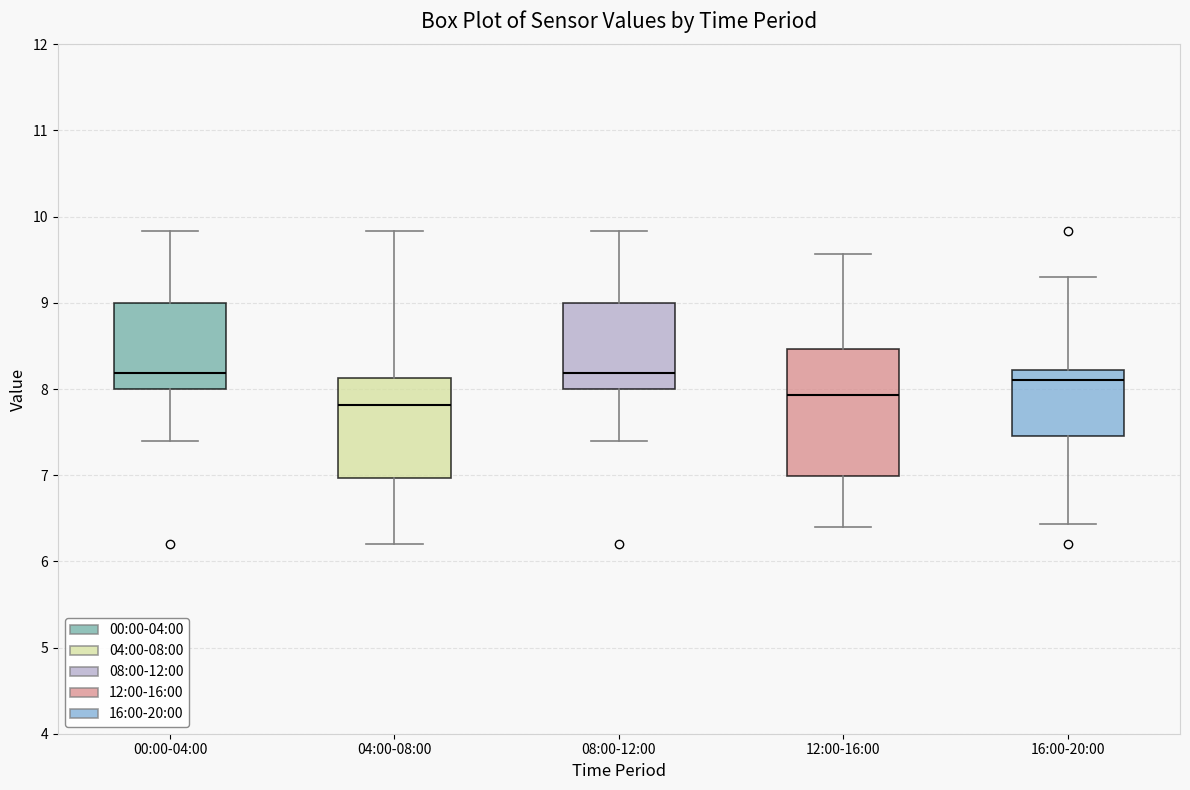

Comparing the boxes themselves (not the whiskers), which one is the tallest?

12:00-16:00